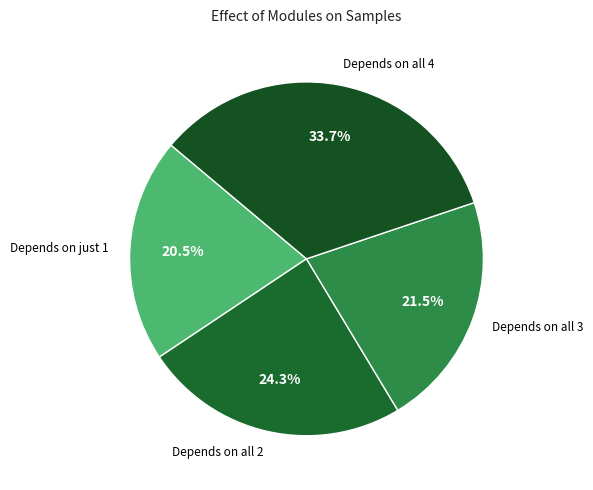

Does Depends on all 3 account for over 50% of the chart?

No